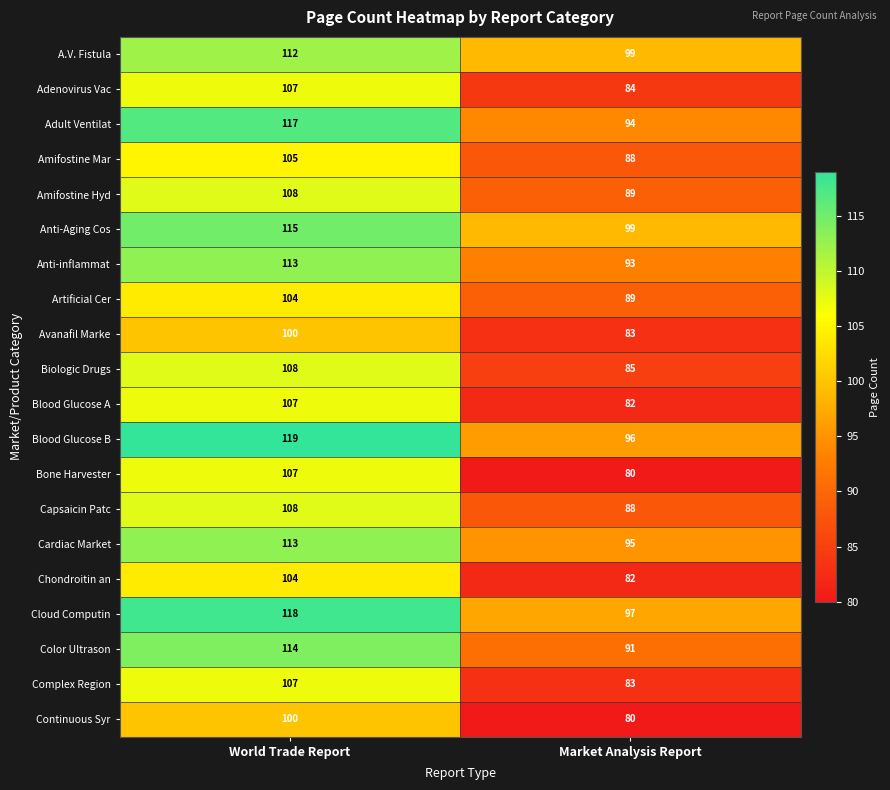

What value does the Artificial Cer series have at Market Analysis Report?

89